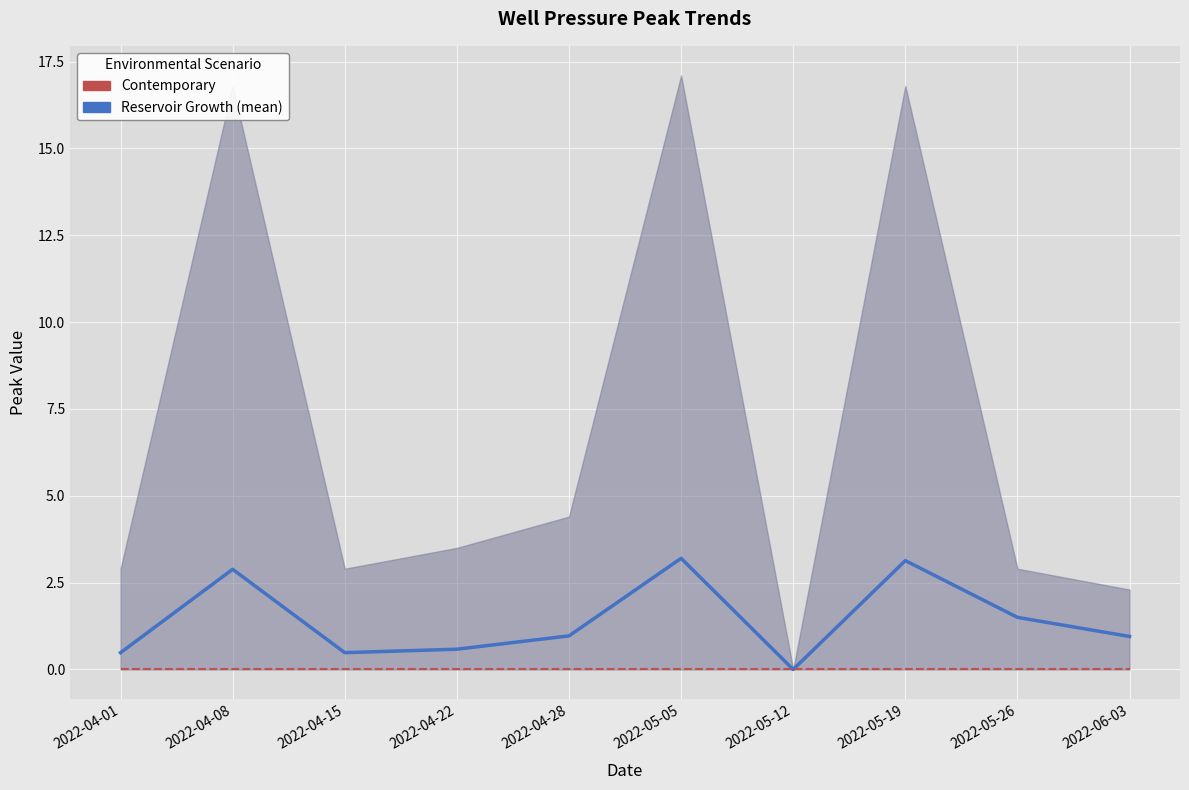

Is this an area chart (filled region under the line)?

No